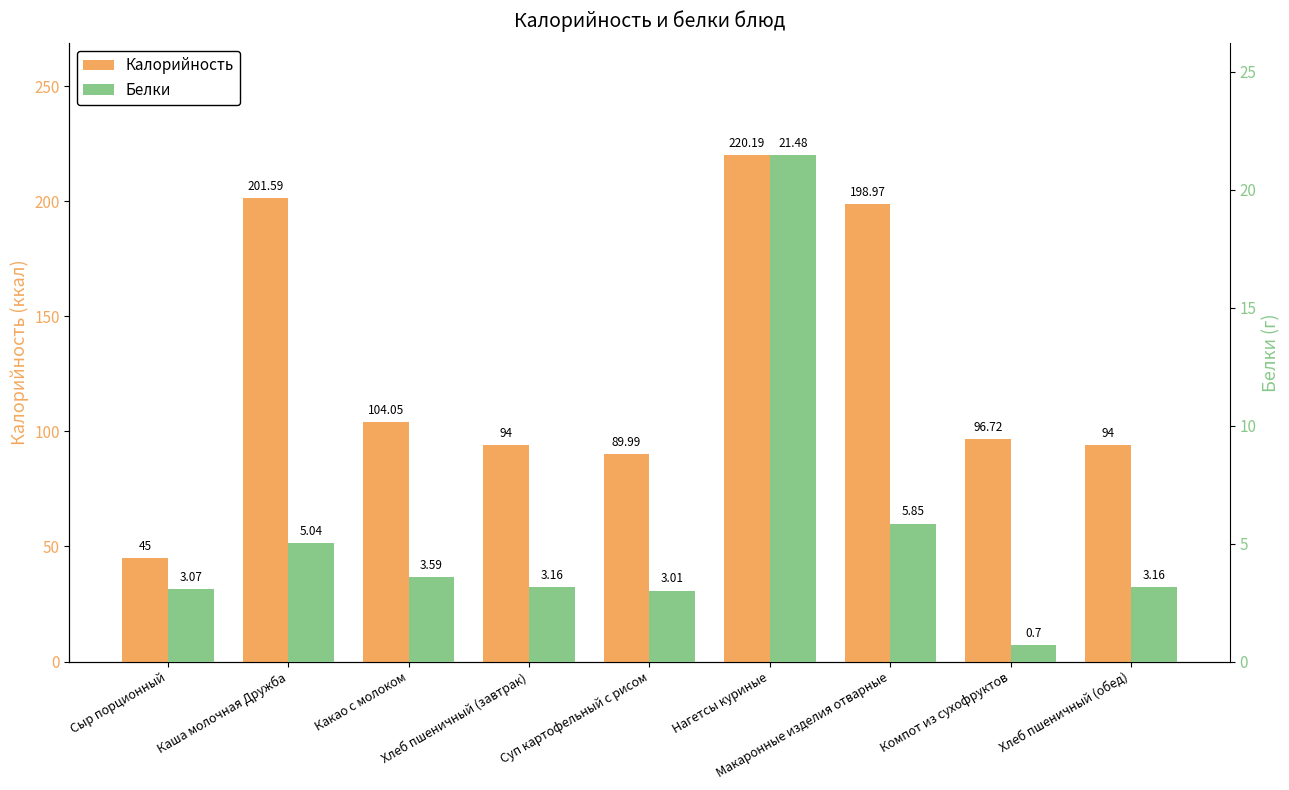

How many bars are there in each group?

2